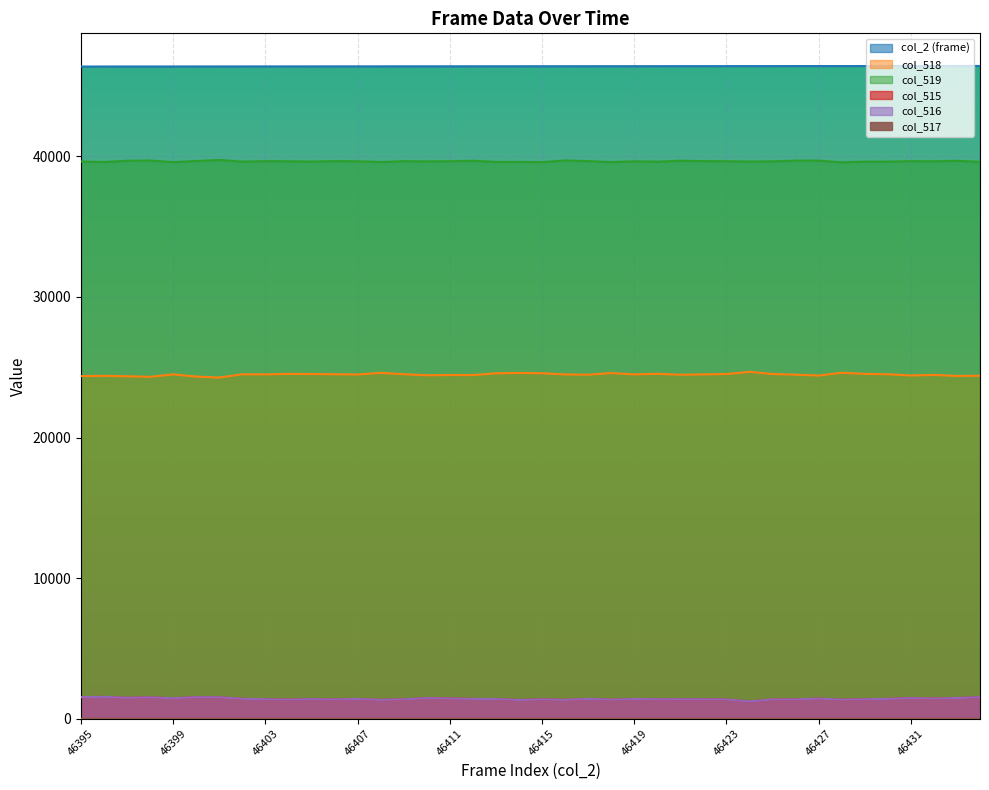

What is the sum of the col_518 values at 46423 and 46397?

48878